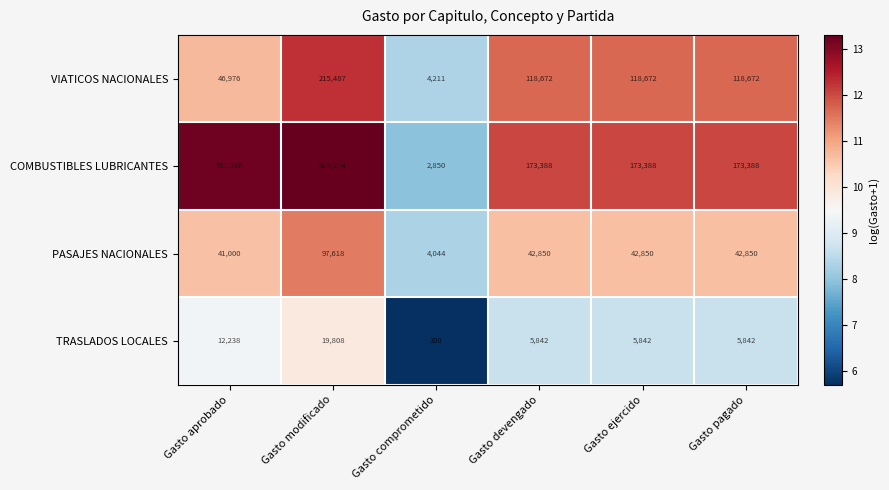

List the series in order of their peak value, lowest first.

TRASLADOS LOCALES, PASAJES NACIONALES, VIATICOS NACIONALES, COMBUSTIBLES LUBRICANTES